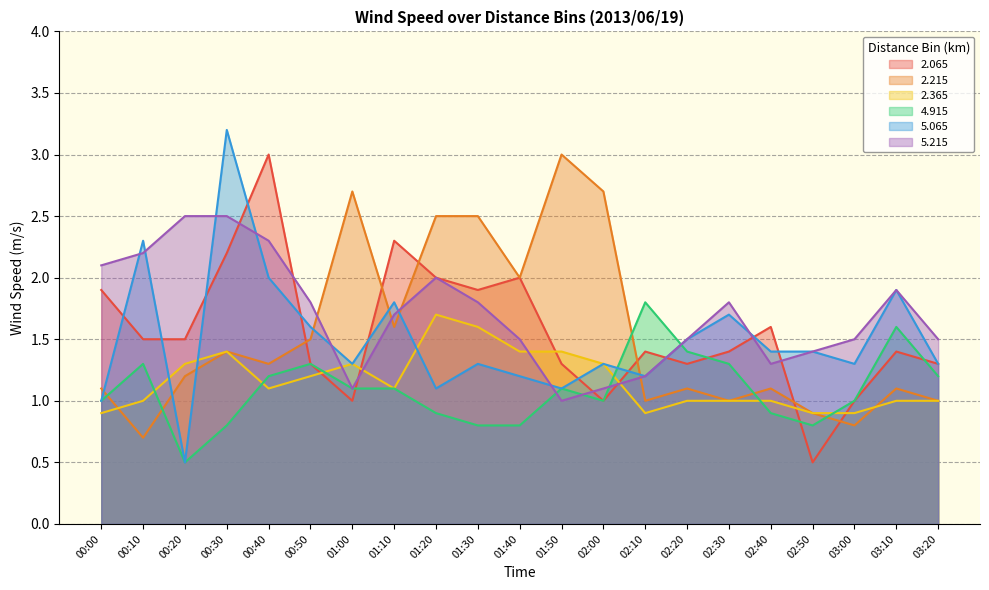

How many data points in 2.365 are above 1?

11